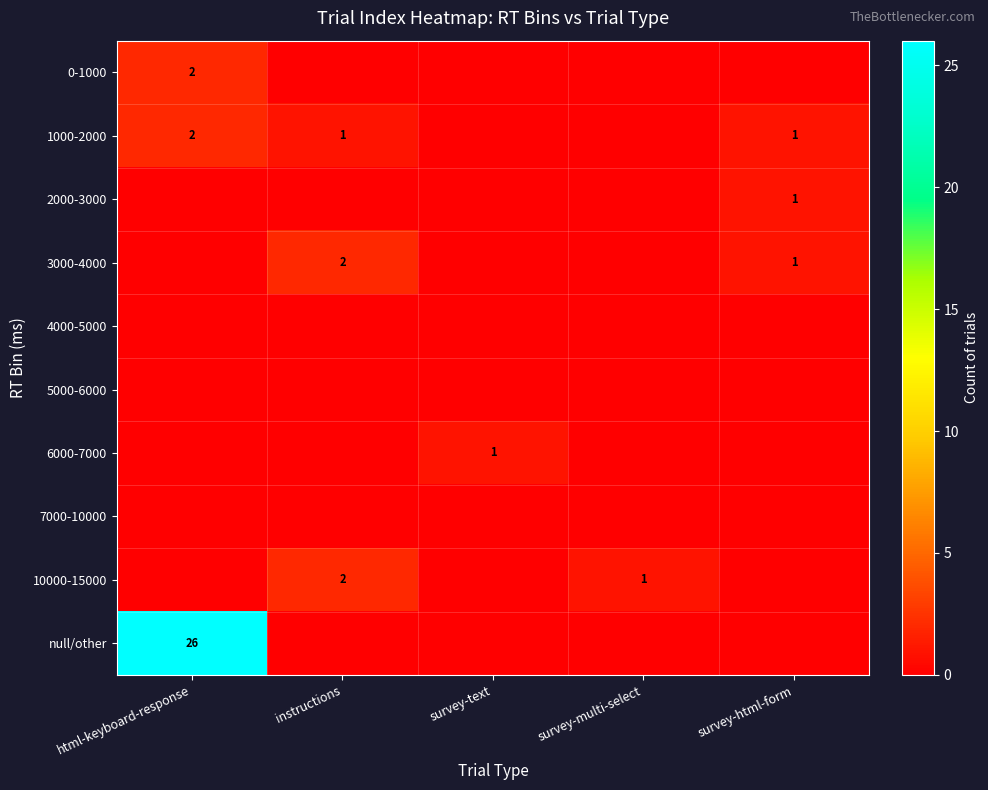

True or false: 3000-4000 has a value of 2 at instructions.

True